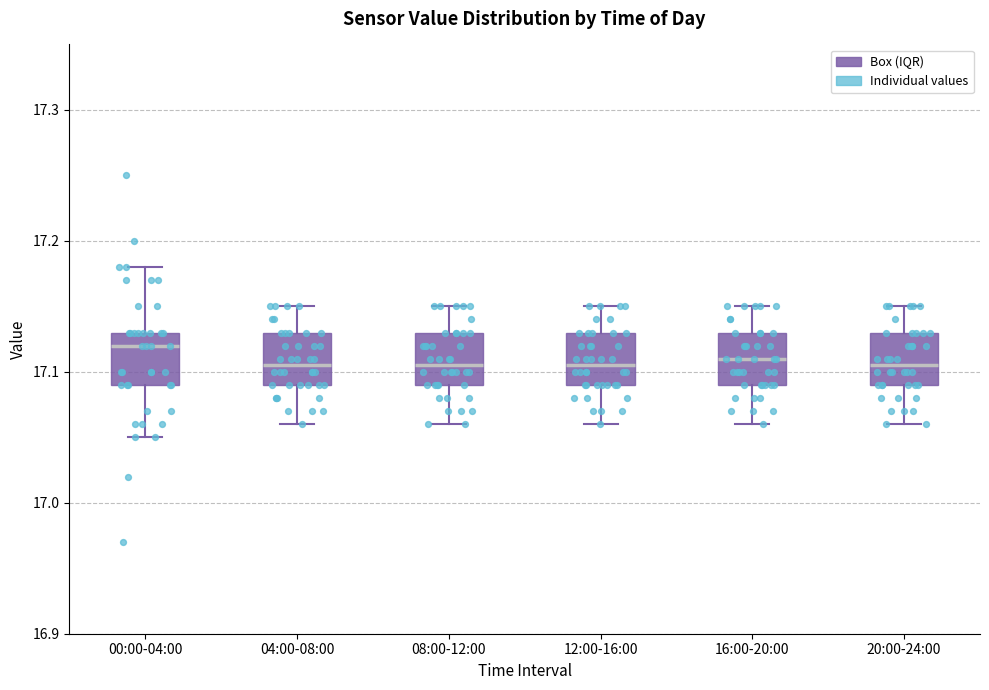

Reading left to right, transcribe this box plot: for each box, give where its median line is, the range the box spans, and where its two whiskers end, as read against the y-axis. The values are not printed on the chart, so give them approximately, as read against the axis.

00:00-04:00: median 17.12, box 17.09 to 17.13, whiskers 17.05 to 17.18
04:00-08:00: median 17.11, box 17.09 to 17.13, whiskers 17.06 to 17.15
08:00-12:00: median 17.11, box 17.09 to 17.13, whiskers 17.06 to 17.15
12:00-16:00: median 17.11, box 17.09 to 17.13, whiskers 17.06 to 17.15
16:00-20:00: median 17.11, box 17.09 to 17.13, whiskers 17.06 to 17.15
20:00-24:00: median 17.11, box 17.09 to 17.13, whiskers 17.06 to 17.15